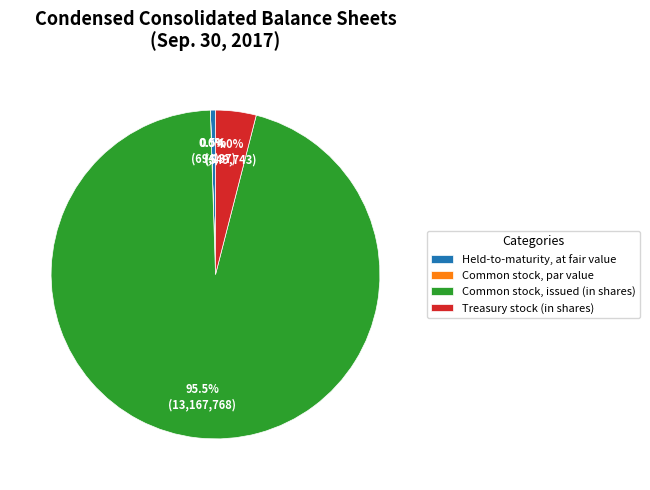

Do Common stock, issued (in shares) and Held-to-maturity, at fair value together represent more than half of the pie?

Yes